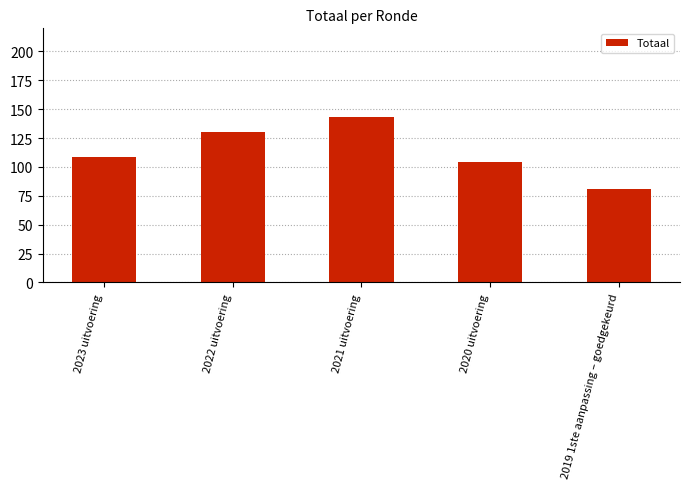

Is it true that the value at 2020 uitvoering is 104?

True